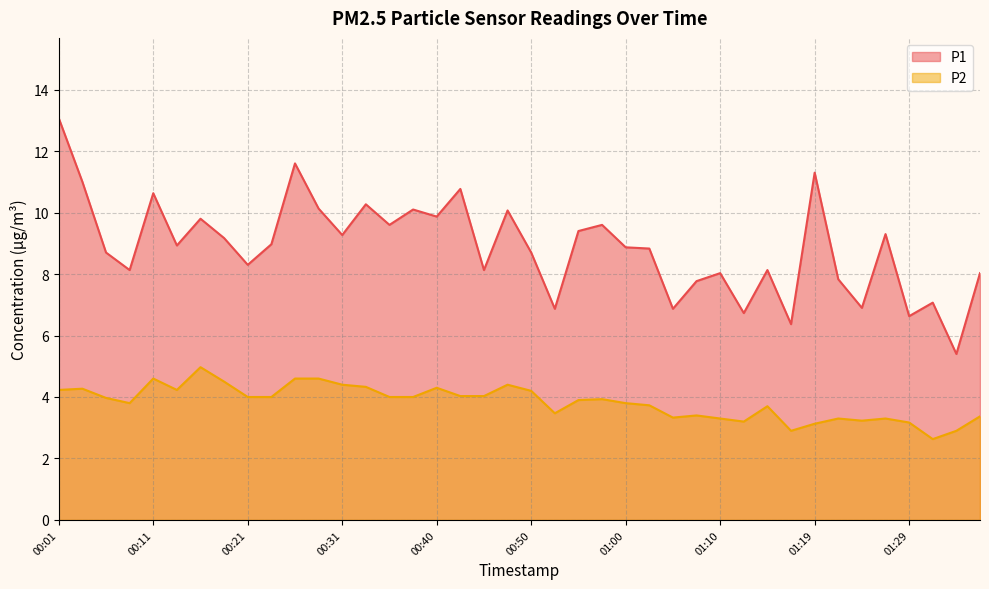

Where is the first local maximum for P1?

00:11